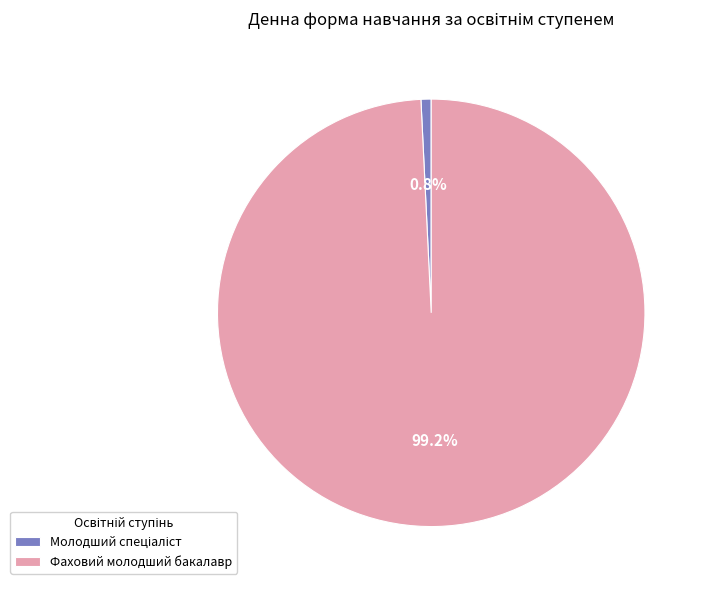

What percentage is NOT represented by Фаховий молодший бакалавр?

0.8%